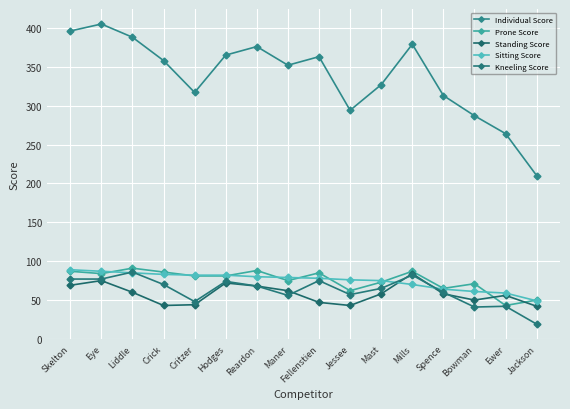

True or false: Individual Score has more than 0 points higher than both neighbors.

True